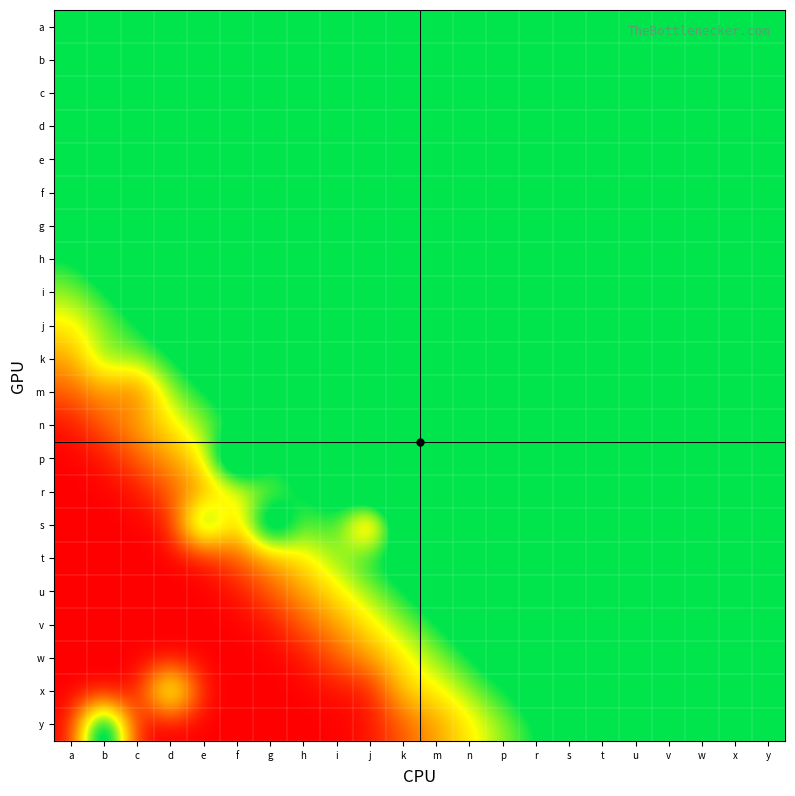

List the series in order of their peak value, highest first.

a, b, c, d, e, f, g, h, i, j, k, m, n, r, s, p, t, u, w, v, x, y